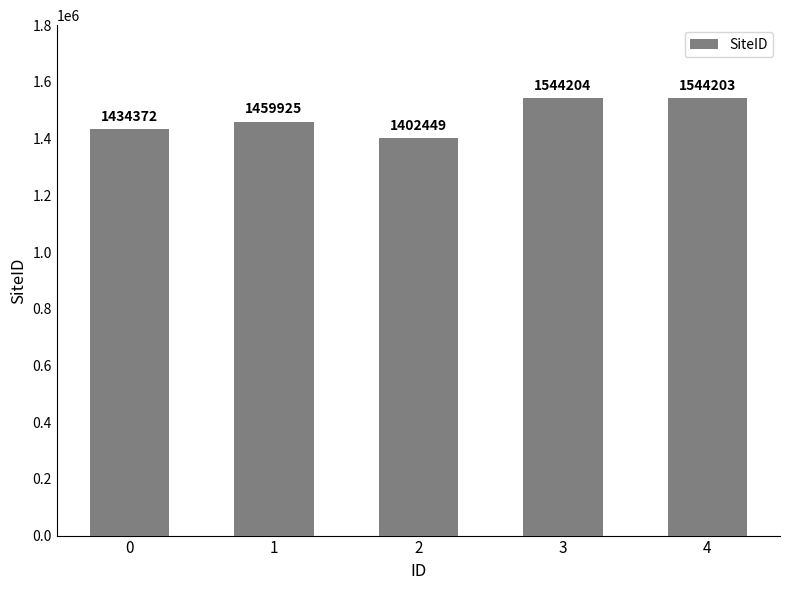

Read the value at 3, to the nearest 10.

1544200